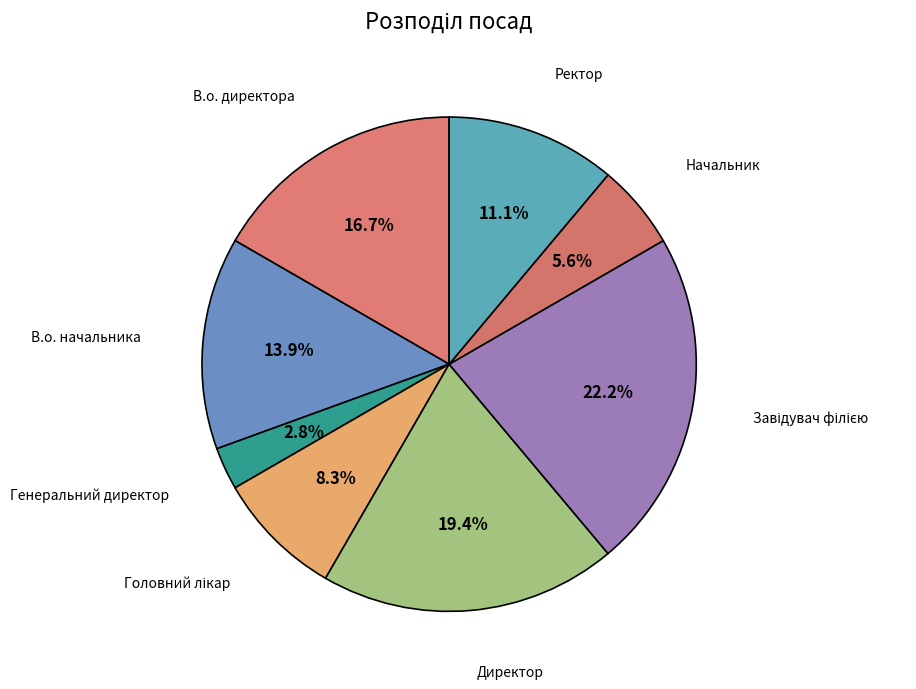

What percentage do Генеральний директор and Ректор together represent?

13.9%